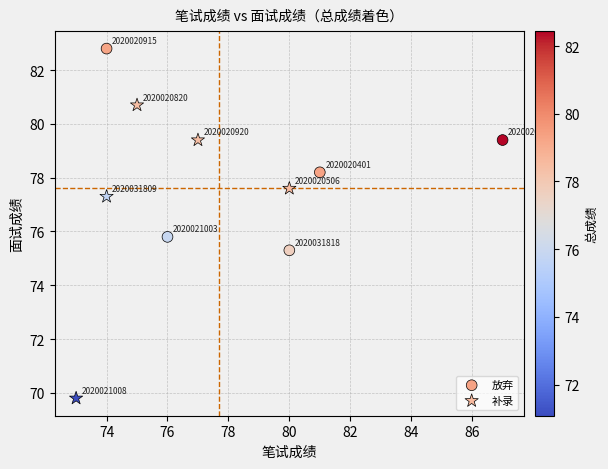

What are all the series names shown in the legend?

放弃, 补录